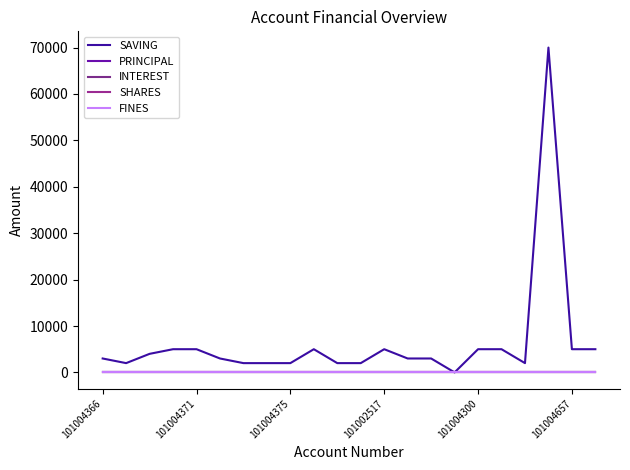

Does the chart display data point markers on the line(s)?

No